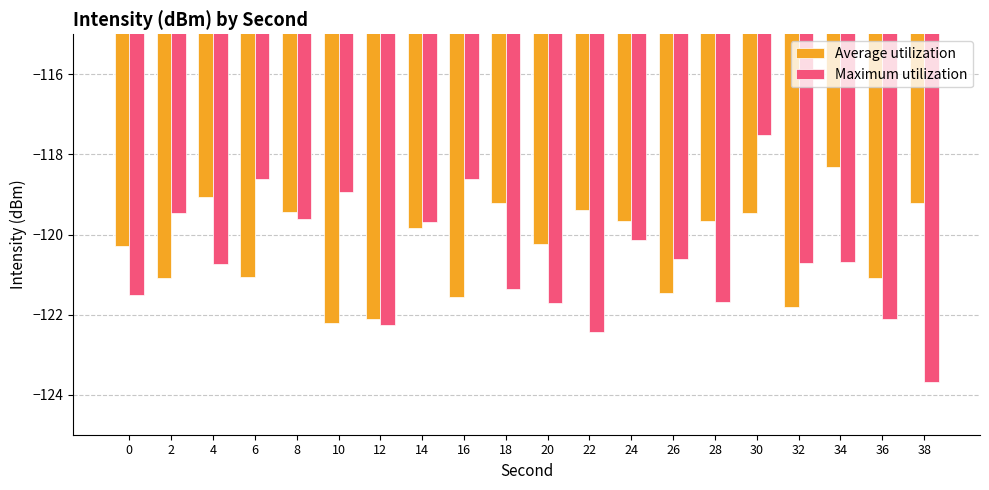

Between 6 and 18, which series saw the biggest shift?

Maximum utilization